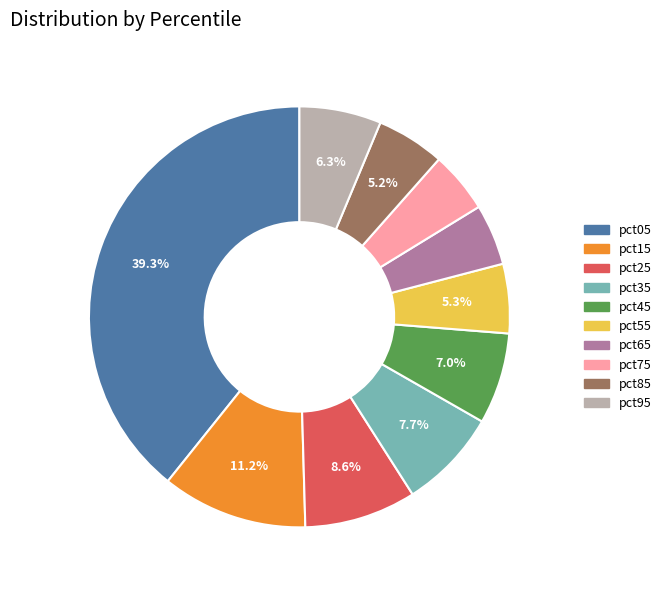

Does pct45 account for over 50% of the chart?

No